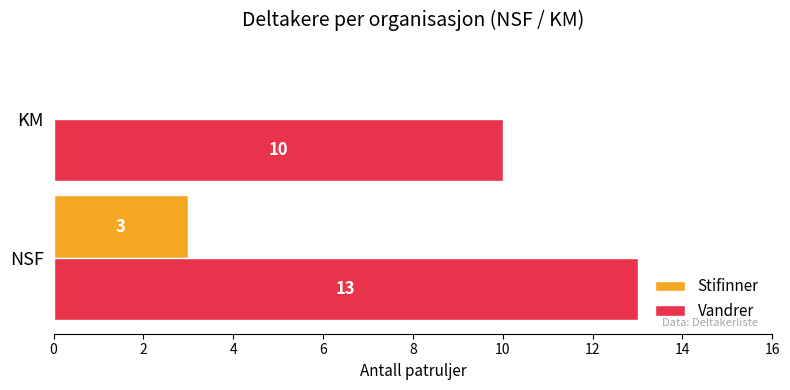

At which category is the sum across all series the highest?

NSF